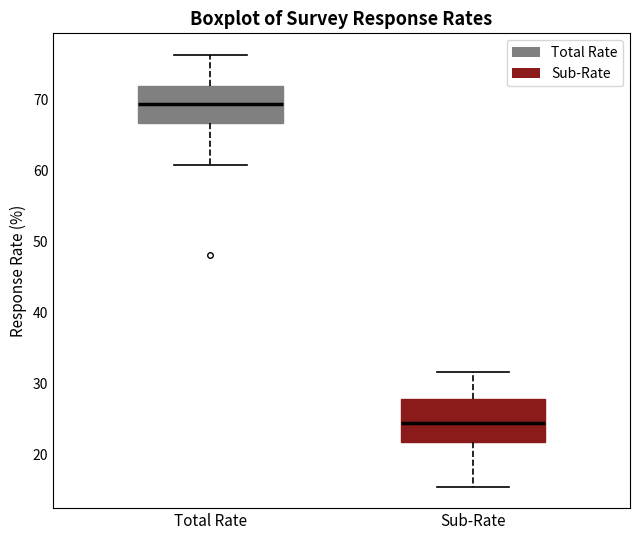

Where does the upper whisker of the box for Sub-Rate end on the y-axis? The values are not printed on the chart, so give them approximately, as read against the axis.

32